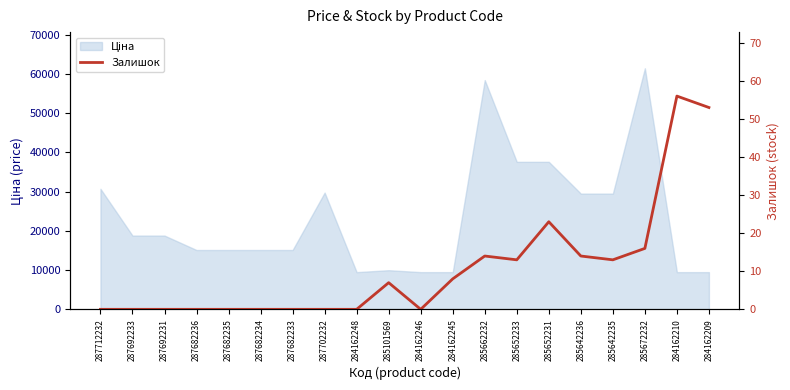

Does the chart have visible grid lines?

No